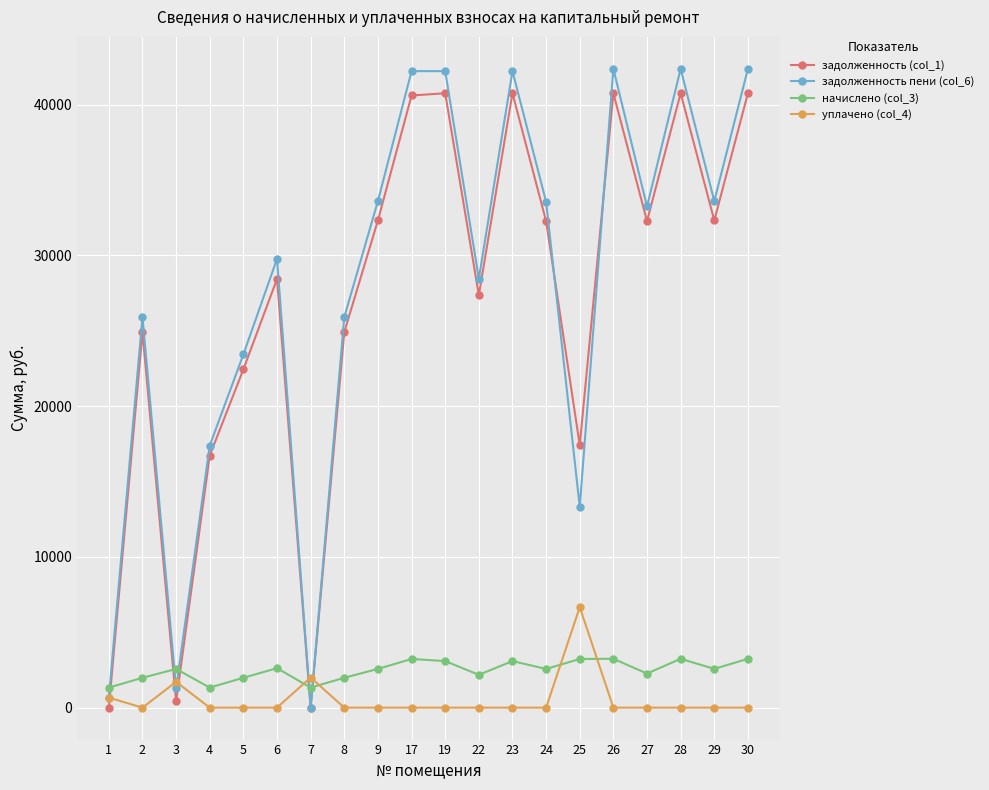

What is the value of the задолженность пени (col_6) point at the 6th from the left?

29768.0